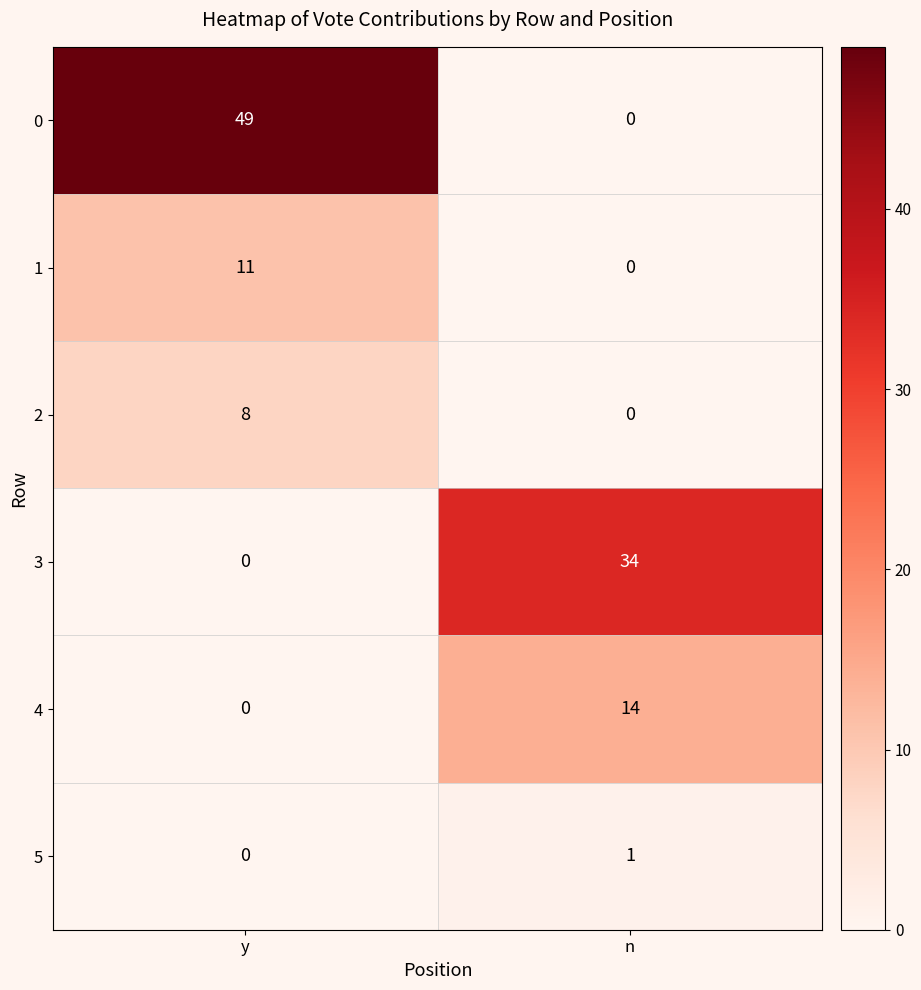

What is the total value across all series at n?

49